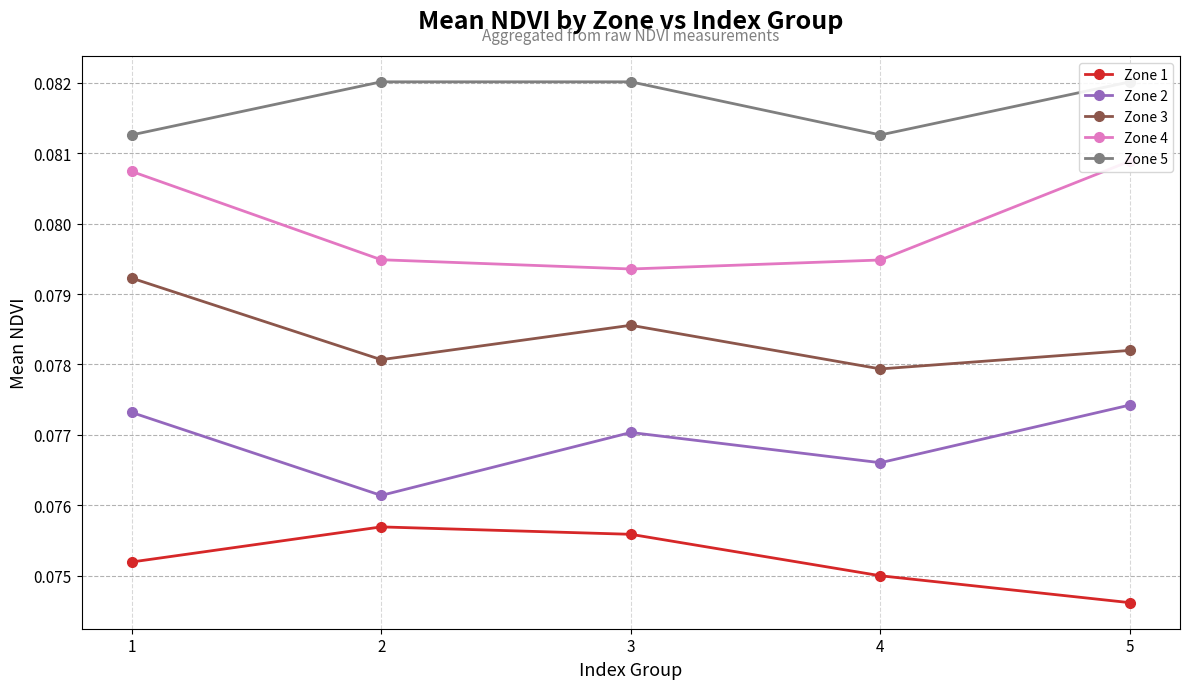

Reading left to right, list all the values displayed in this chart.

Zone 1: 0.1	0.1	0.1	0.1	0.1
Zone 2: 0.1	0.1	0.1	0.1	0.1
Zone 3: 0.1	0.1	0.1	0.1	0.1
Zone 4: 0.1	0.1	0.1	0.1	0.1
Zone 5: 0.1	0.1	0.1	0.1	0.1